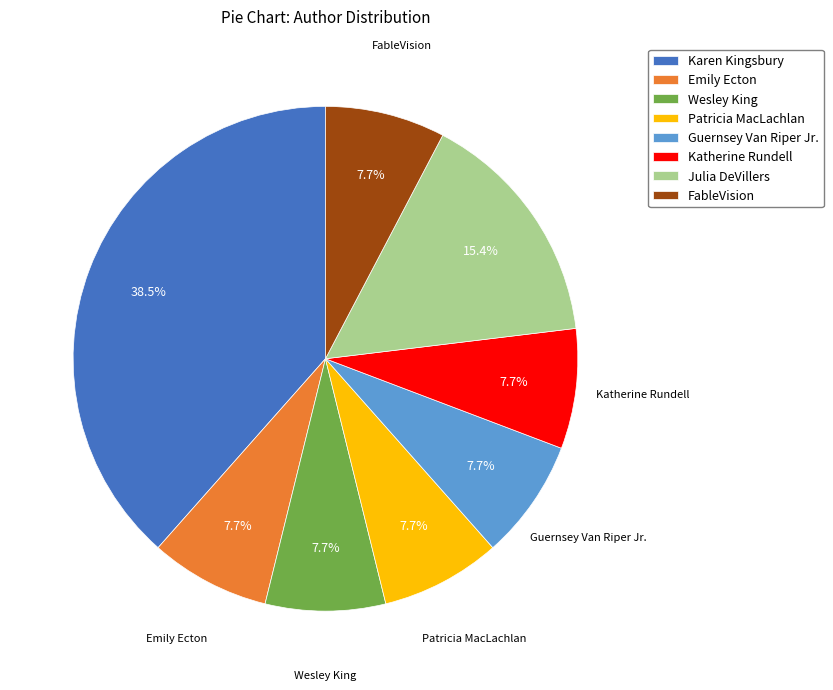

Approximately how many times larger is the value at Wesley King compared to FableVision?

1.0